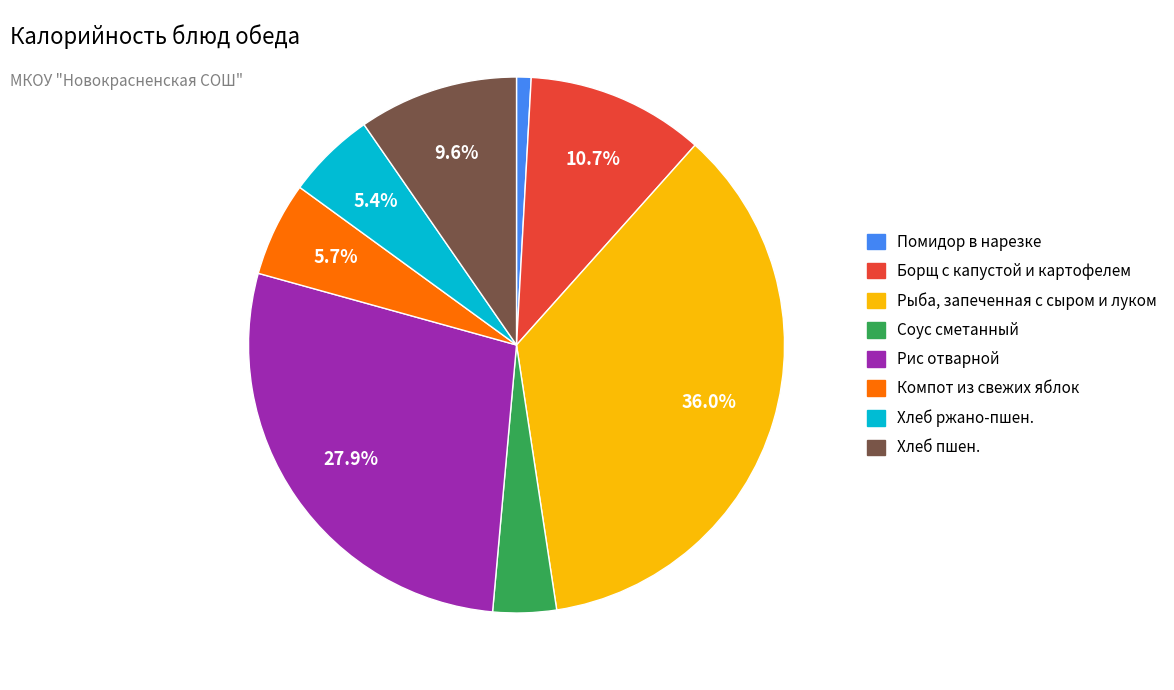

Combined, what portion of the pie is Хлеб пшен. and Хлеб ржано-пшен.?

15.0%